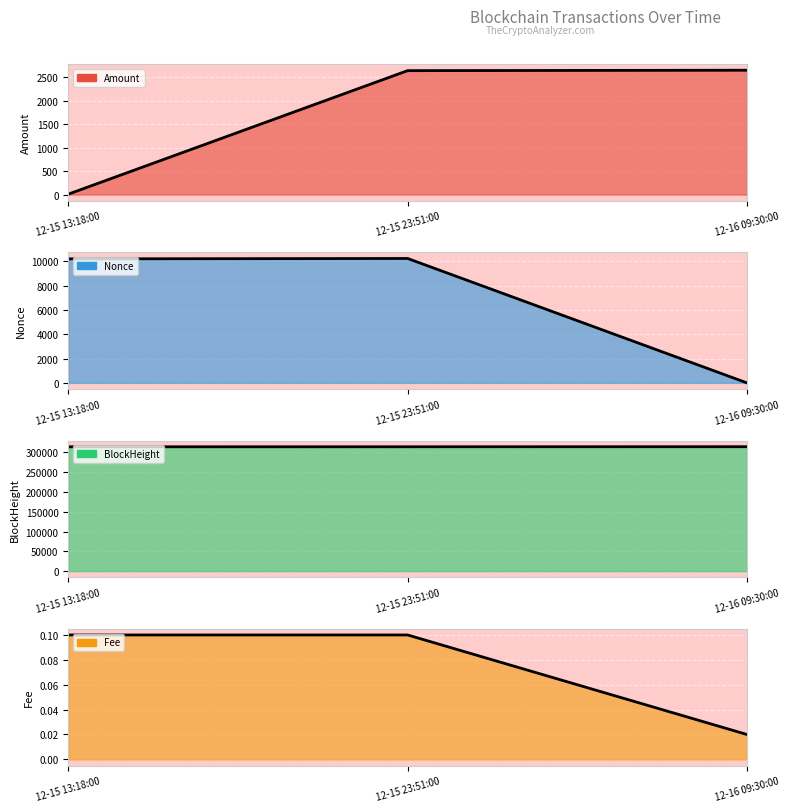

At how many categories does at least one series exceed 278567?

3